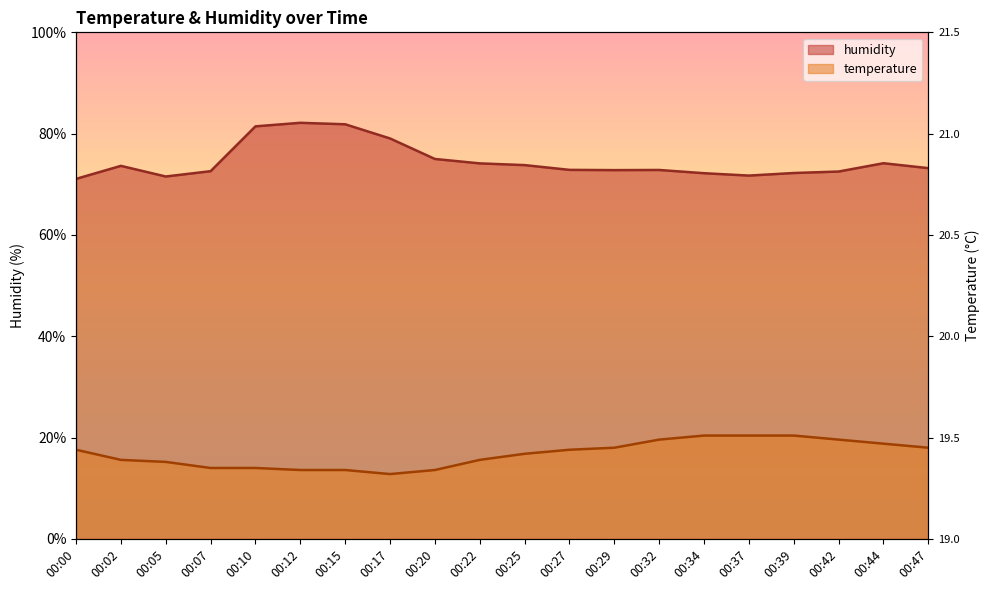

How many distinct data groups are displayed?

2